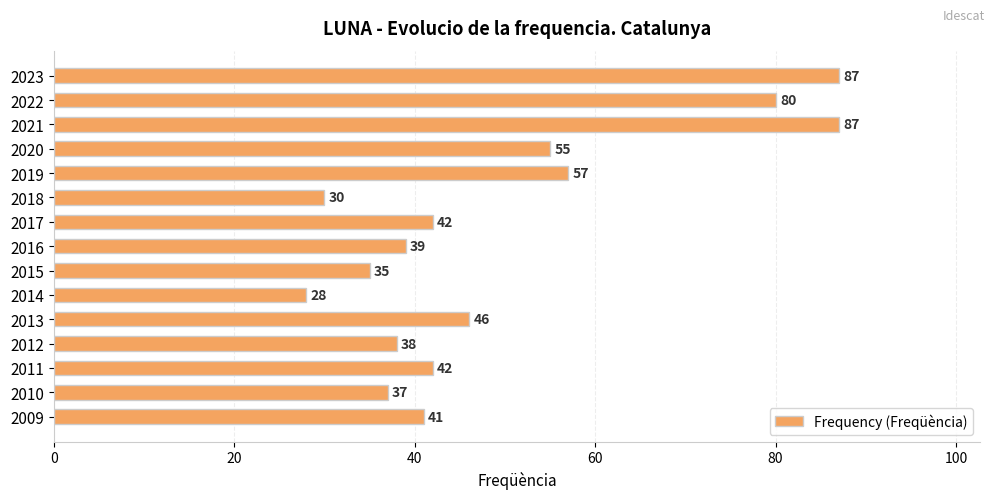

What is the average value?

50